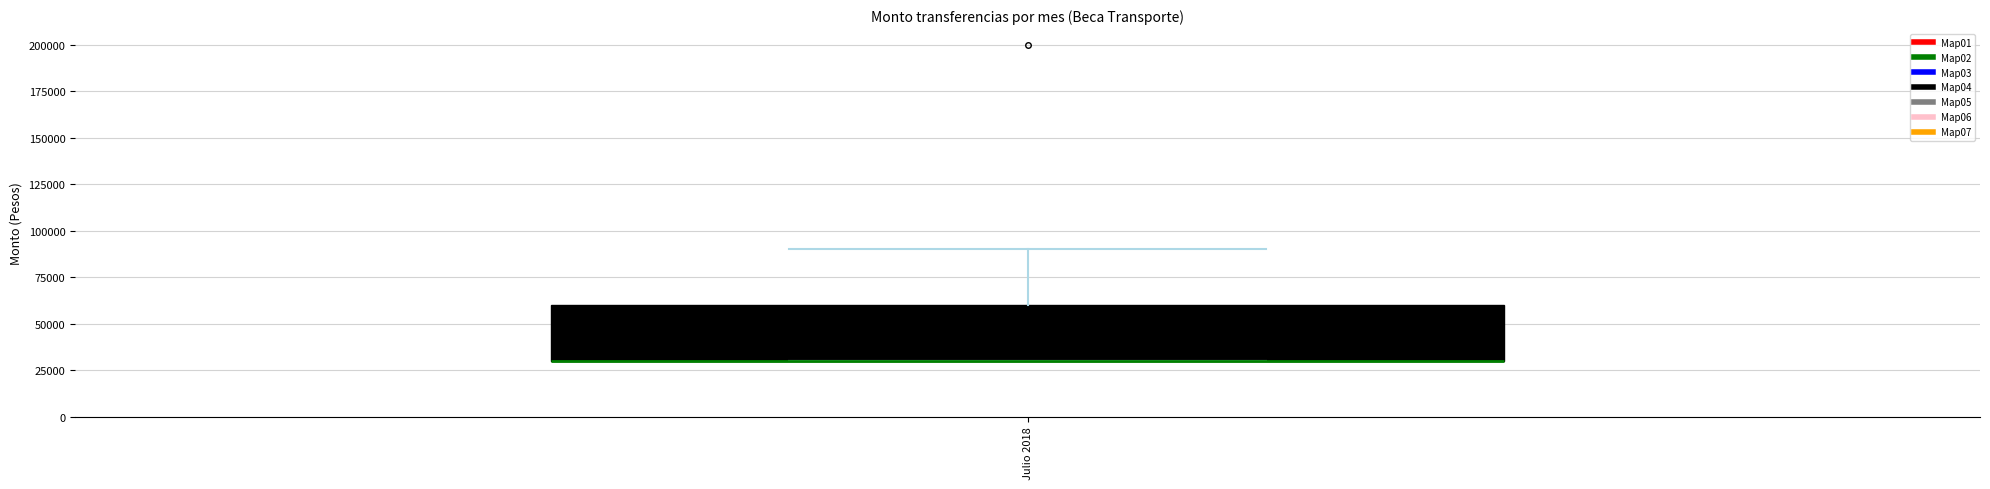

Read this box plot against the y-axis: the position of the median line, the range covered by the box, and the ends of both whiskers. The values are not printed on the chart, so give them approximately, as read against the axis.

median 30000 (drawn on the box's lower edge), box 30000 to 60000, whiskers 30000 to 90000